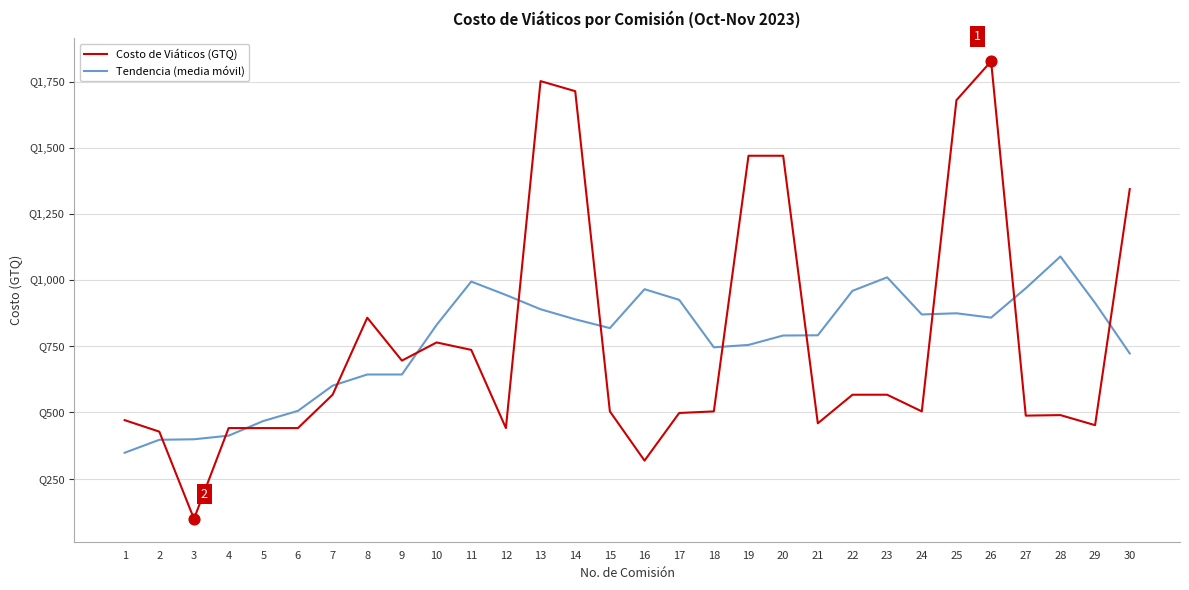

Is this an area chart (filled region under the line)?

No